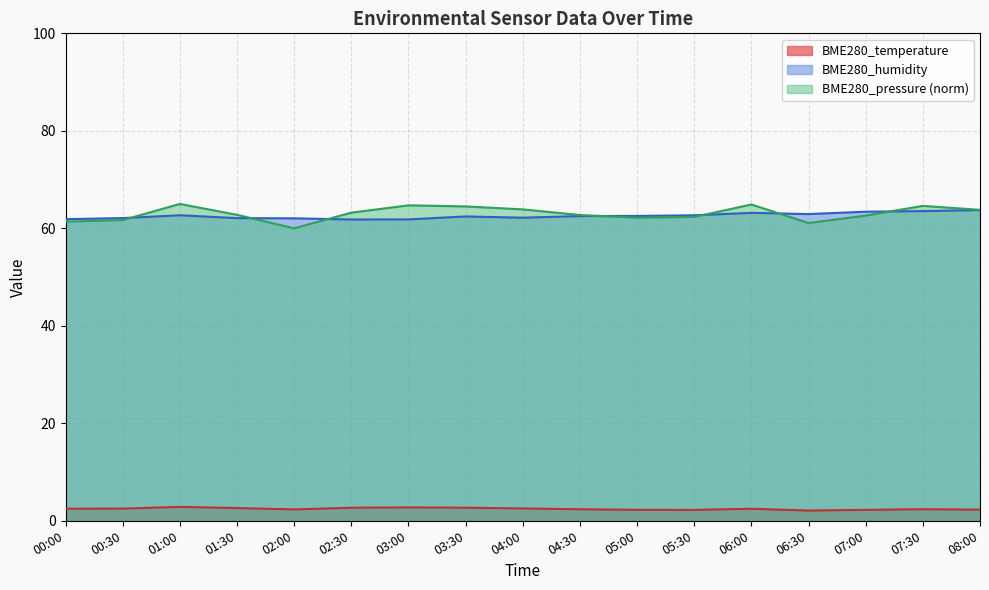

The value of BME280_temperature at 03:30 is 4.6. True or false?

False